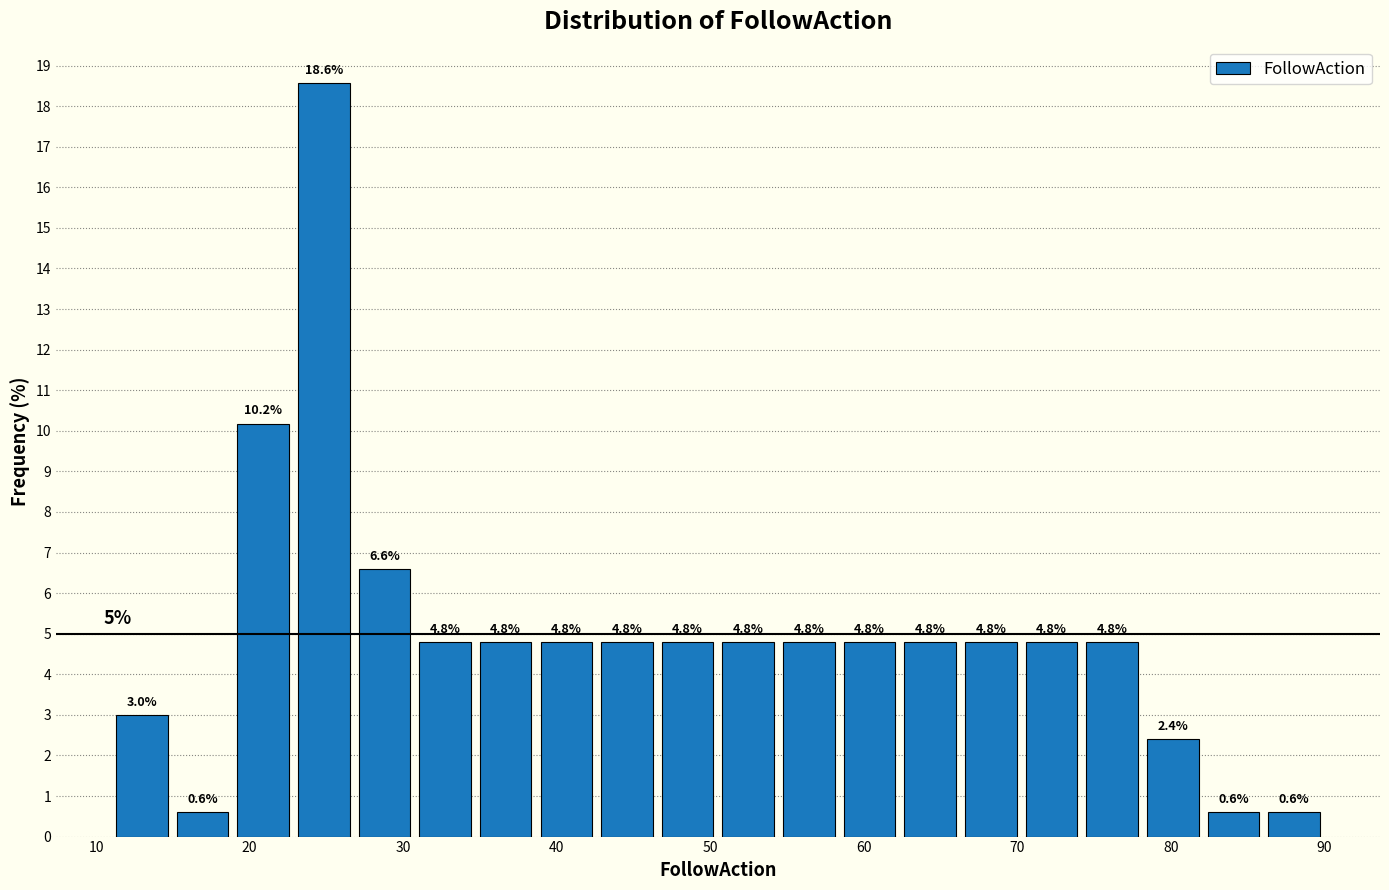

Around what value on the x-axis is the tallest bar? Give the approximate position of its centre, as read against the axis.

25